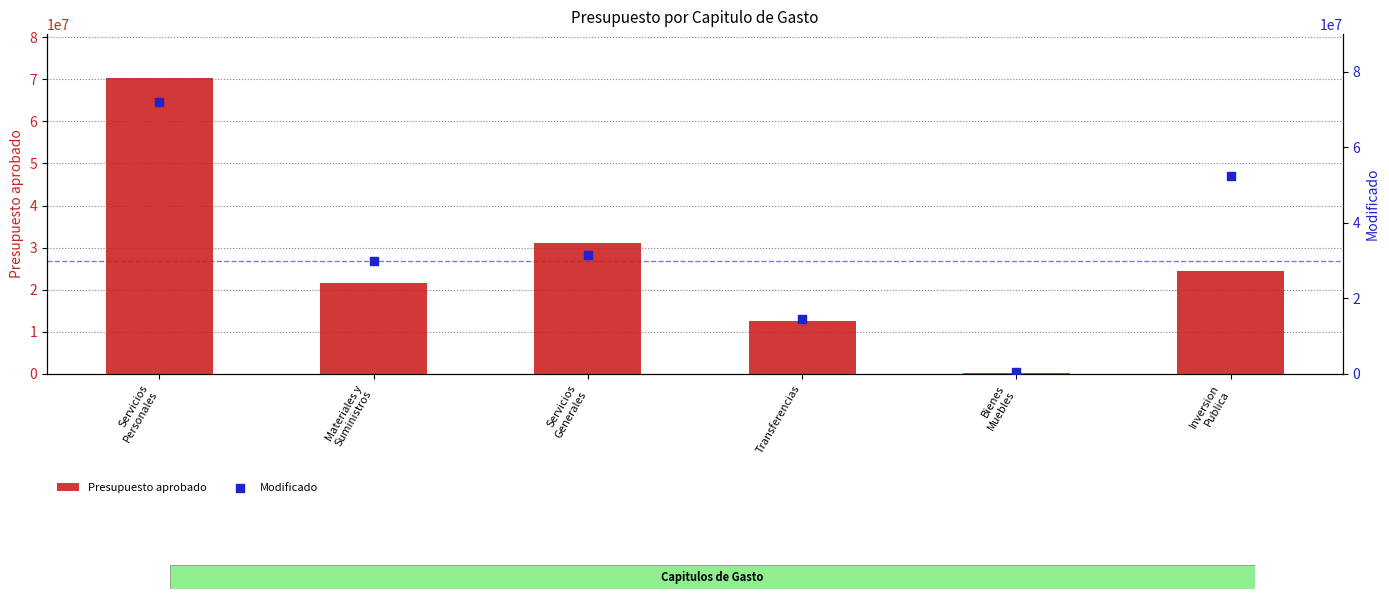

What are all the series names shown in the legend?

Presupuesto aprobado, Modificado